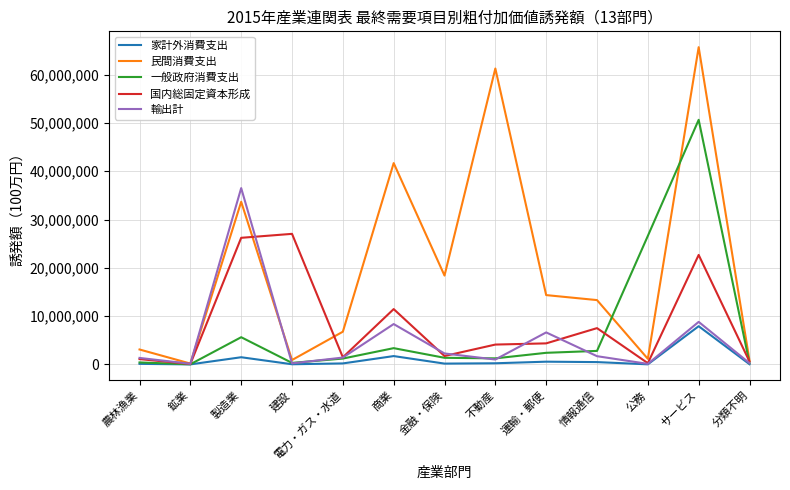

Where is the first local maximum for 家計外消費支出?

製造業